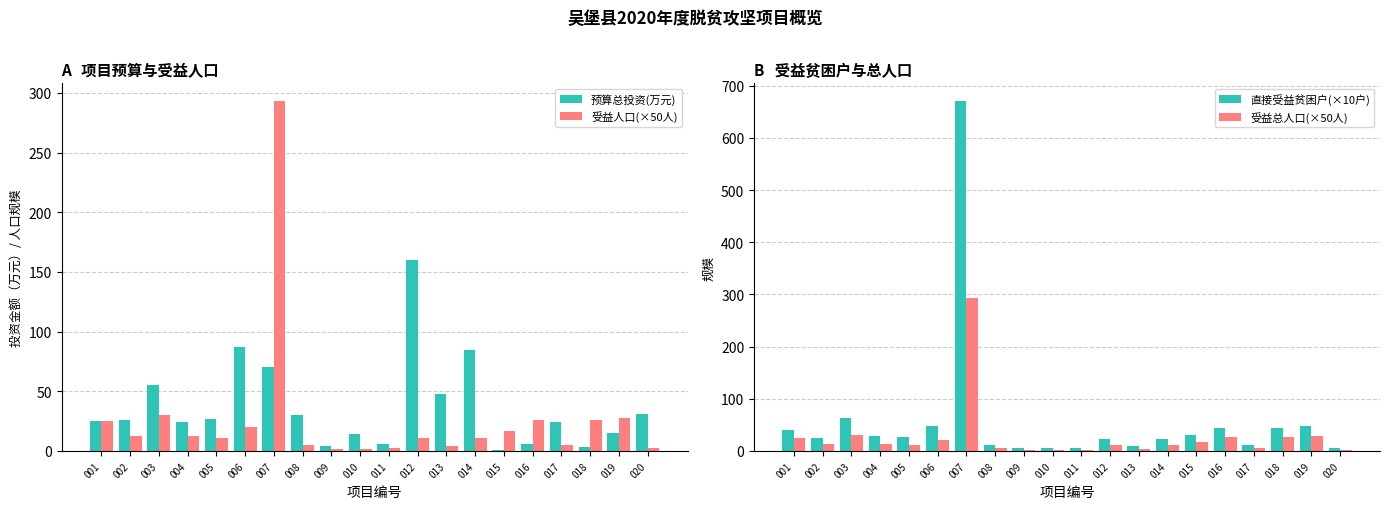

Does the chart contain any negative values?

No